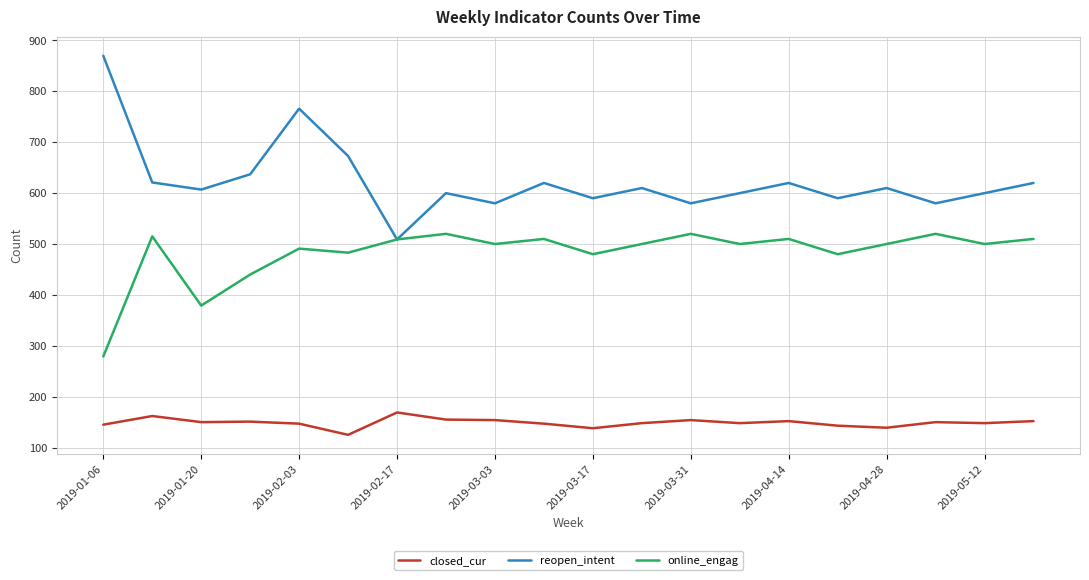

True or false: closed_cur and online_engag intersect in this chart.

False